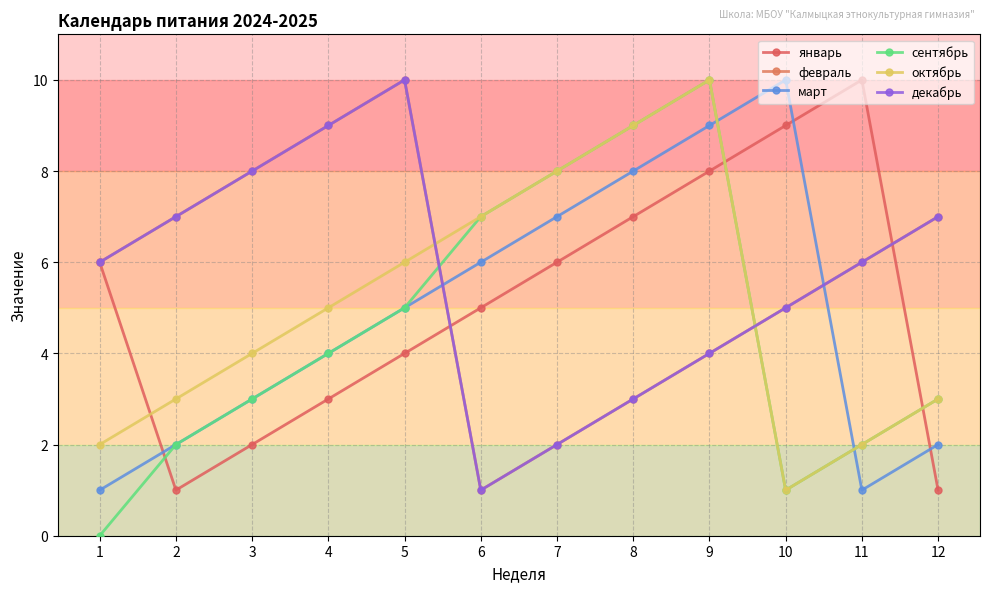

Is this an area chart (filled region under the line)?

No